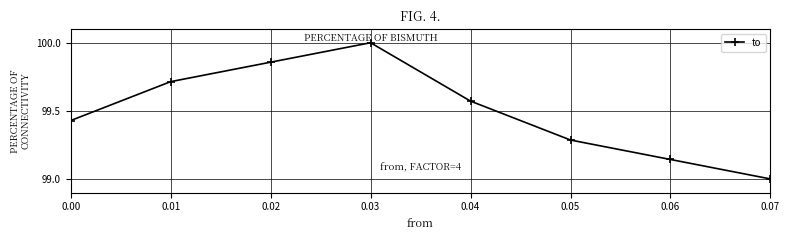

What is the average value?

99.5